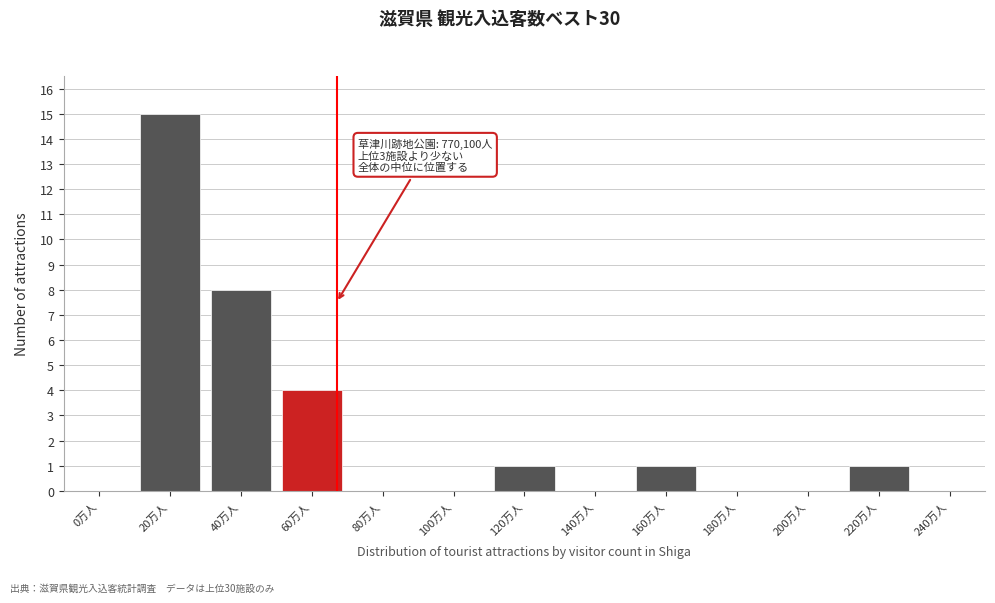

Reading right to left, list all the values displayed in this chart.

240万人=0	220万人=1	200万人=0	180万人=0	160万人=1	140万人=0	120万人=1	100万人=0	80万人=0	60万人=4	40万人=8	20万人=15	0万人=0